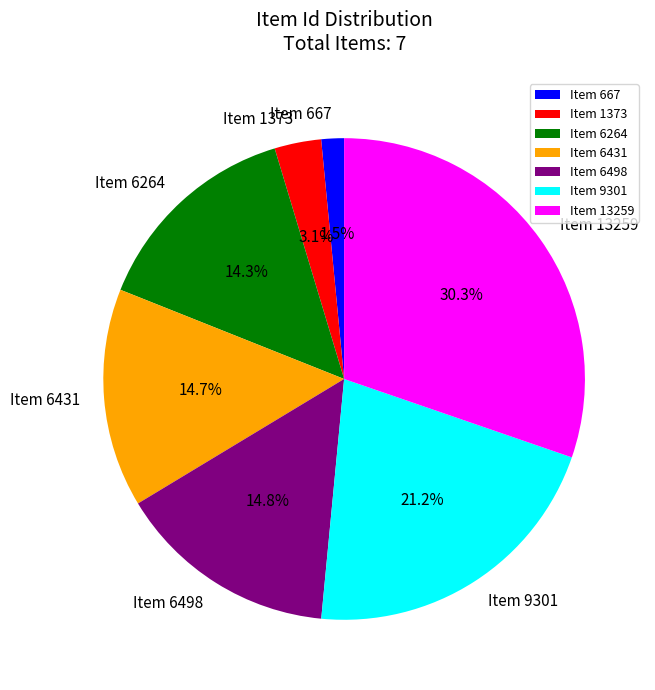

What is the ratio of the value at Item 9301 to the value at Item 6498?

1.4